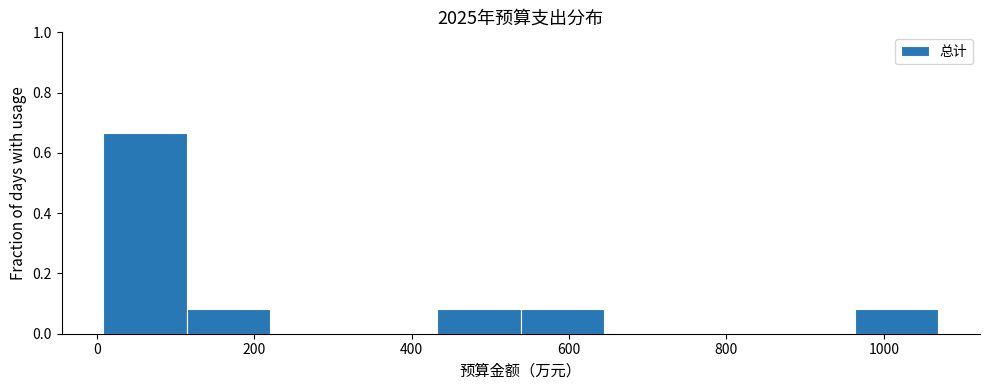

What is the height of the bar covering 120 to 220 on the x-axis? Neither the bar edges nor the heights are printed on the chart, so give them approximately, as read against the axes.

0.08